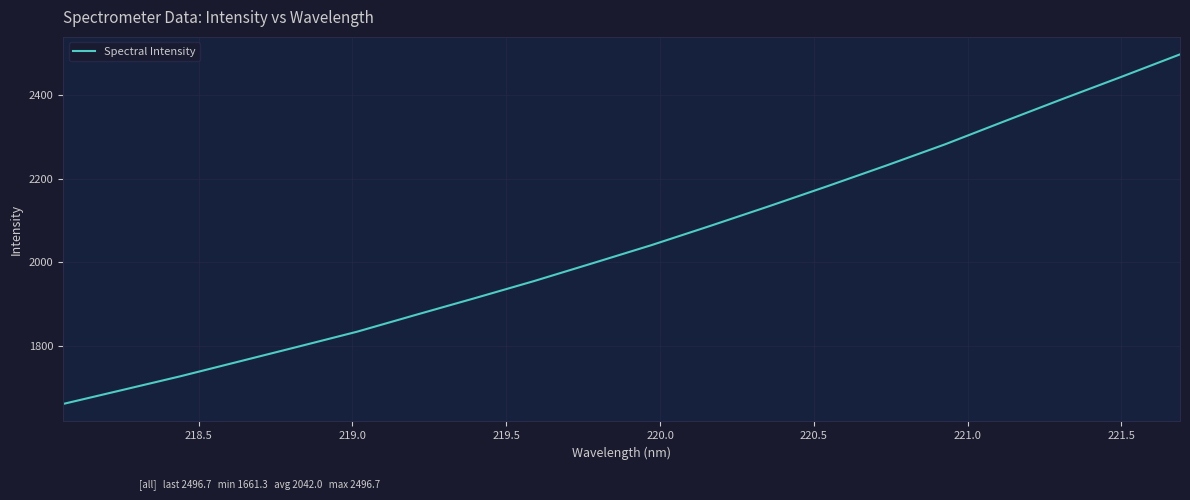

Count the number of data series in this chart.

1